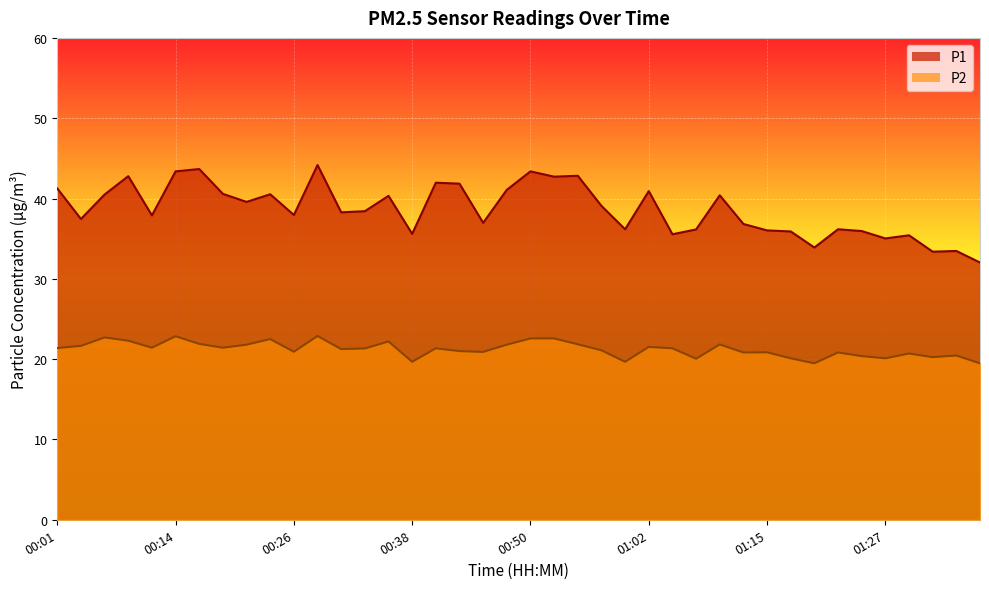

What is the sum of all P1 values?

1545.5